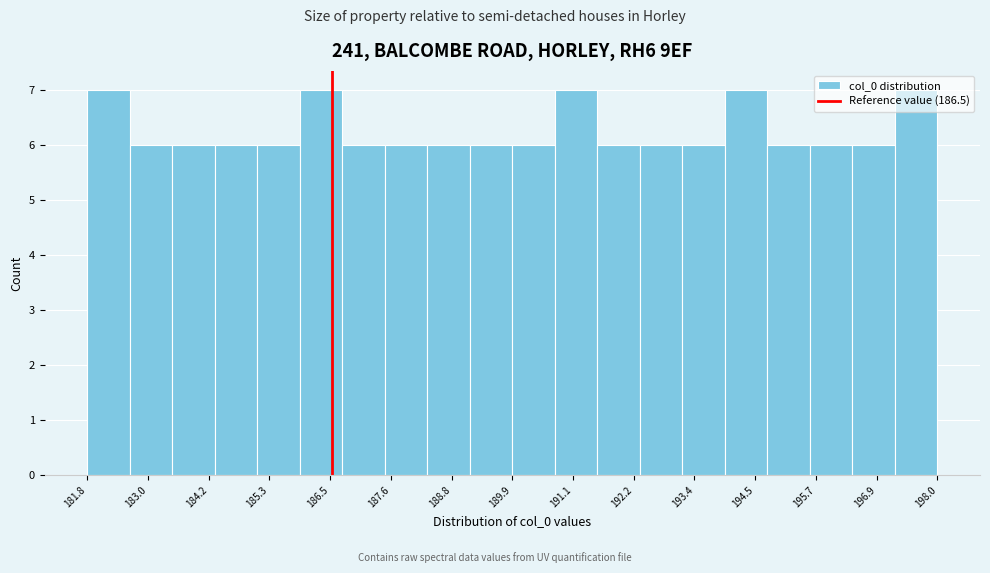

Reading left to right, transcribe this chart: for each bar, give the range it covers on the x-axis and its height. Neither the bar edges nor the heights are printed on the chart, so give them approximately, as read against the axes.

181.8 to 182.6: 7
182.6 to 183.4: 6
183.4 to 184.2: 6
184.2 to 185.0: 6
185.0 to 185.8: 6
185.8 to 186.6: 7
186.6 to 187.6: 6
187.6 to 188.4: 6
188.4 to 189.2: 6
189.2 to 190.0: 6
190.0 to 190.8: 6
190.8 to 191.6: 7
191.6 to 192.4: 6
192.4 to 193.2: 6
193.2 to 194.0: 6
194.0 to 194.8: 7
194.8 to 195.6: 6
195.6 to 196.4: 6
196.4 to 197.2: 6
197.2 to 198.0: 7